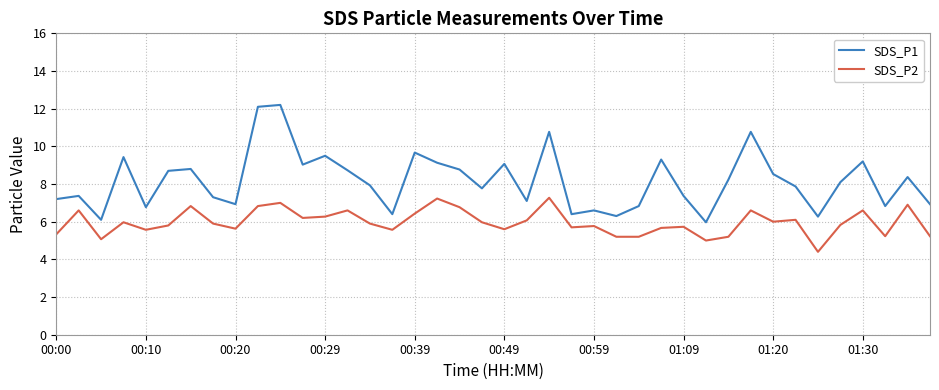

List the series in order of their peak value, lowest first.

SDS_P2, SDS_P1